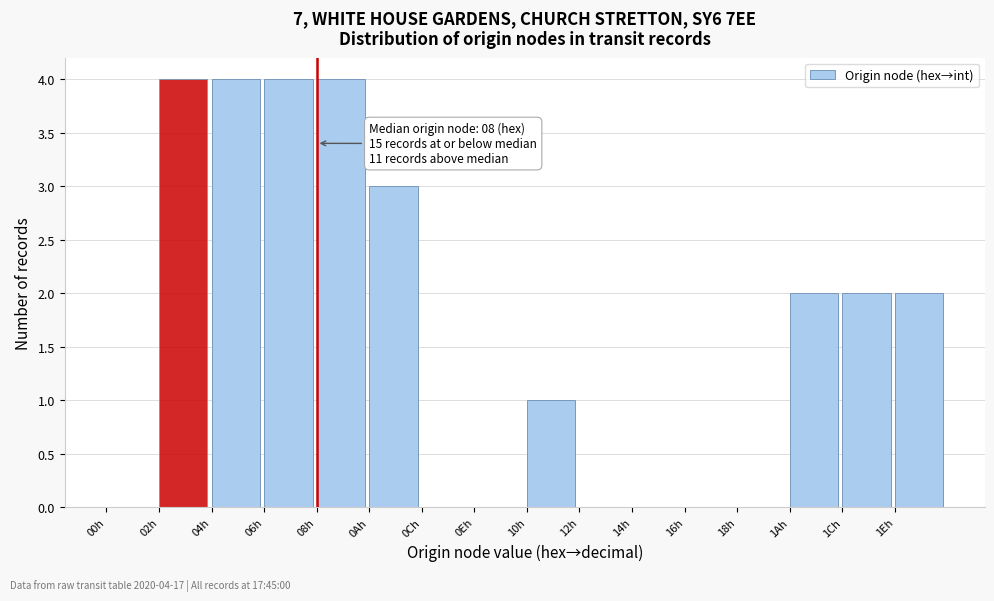

Reading right to left, transcribe all the data shown in this chart.

1Eh=2	1Ch=2	1Ah=2	18h=0	16h=0	14h=0	12h=0	10h=1	0Eh=0	0Ch=0	0Ah=3	08h=4	06h=4	04h=4	02h=4	00h=0